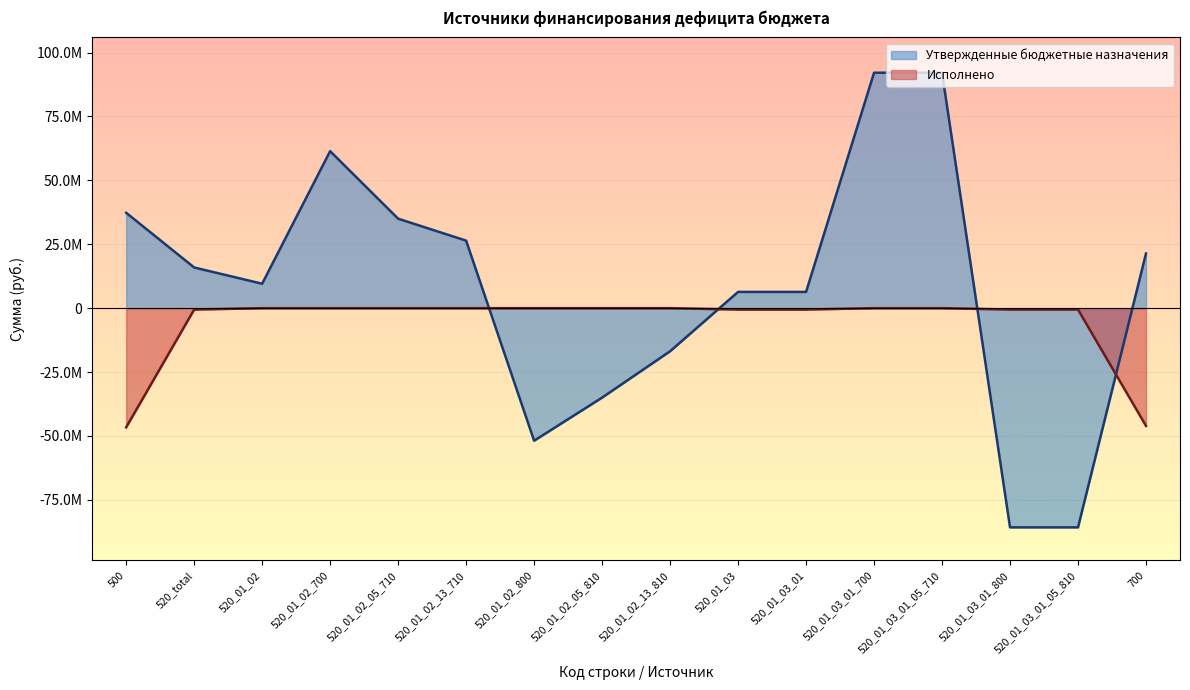

What are all the series names shown in the legend?

Утвержденные бюджетные назначения, Исполнено